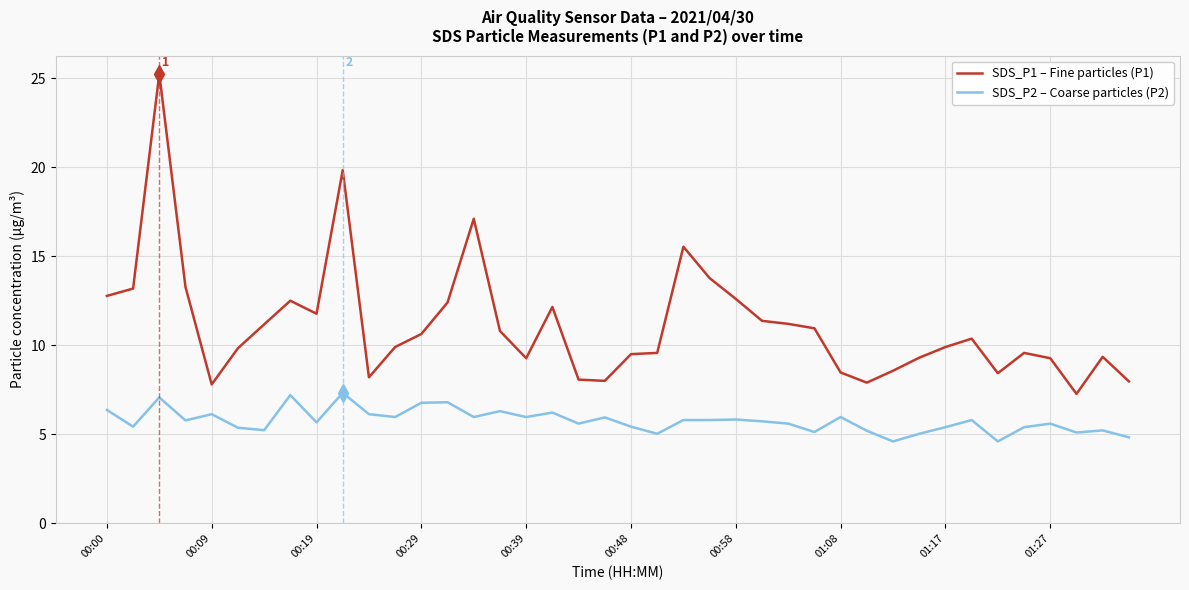

True or false: SDS_P2 – Coarse particles (P2) and SDS_P1 – Fine particles (P1) intersect in this chart.

False